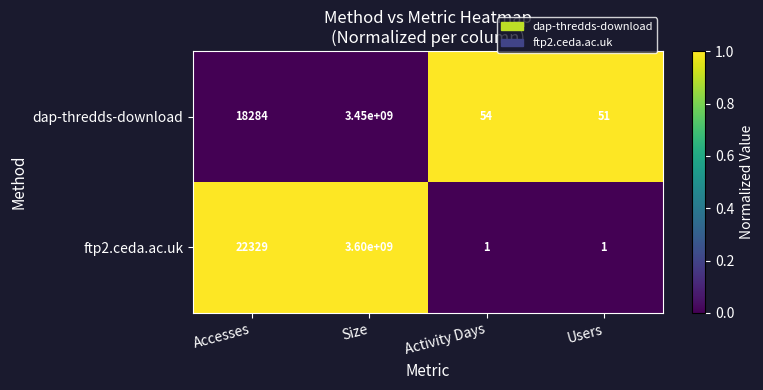

How many values in the ftp2.ceda.ac.uk series are below 22329?

2